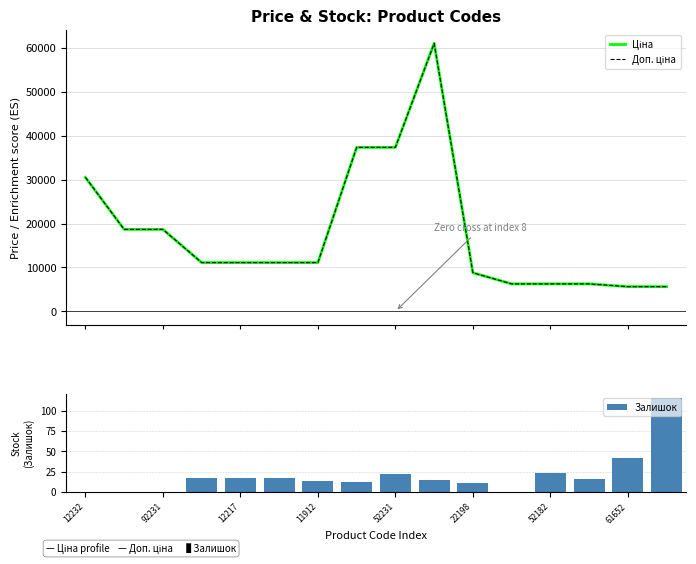

How many categories are shown in the chart?

16